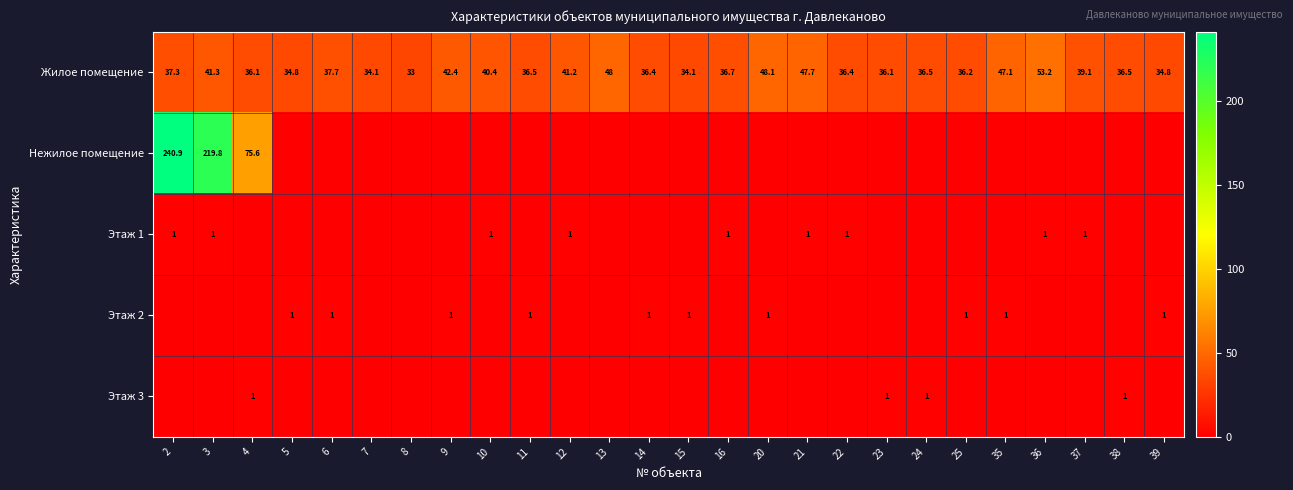

At which category is the sum across all series the highest?

2